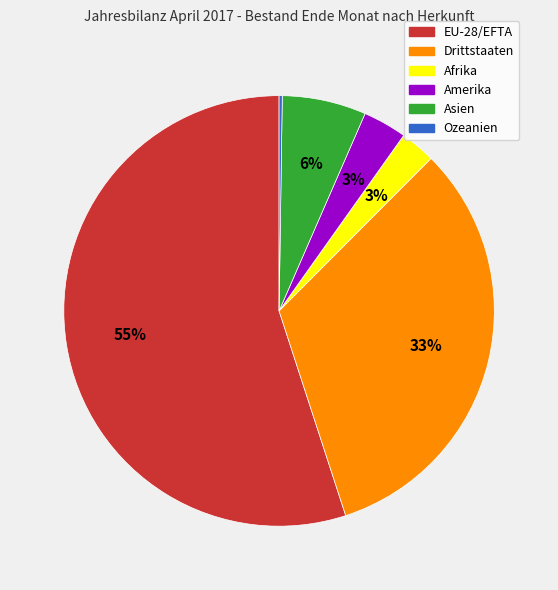

To the nearest percent, what is the difference between the Afrika and Drittstaaten slice percentages?

30%